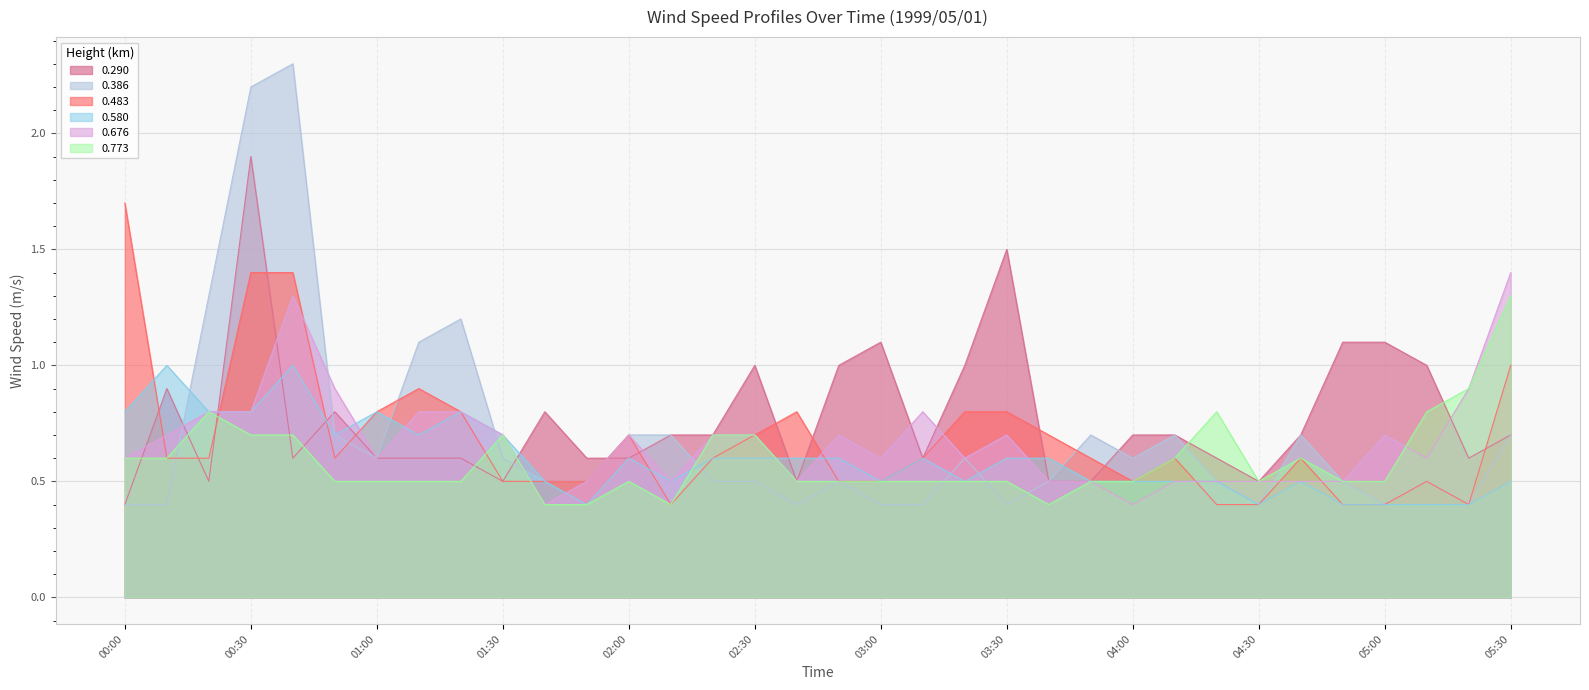

What is the spread (max minus min) of values at 02:10?

0.3